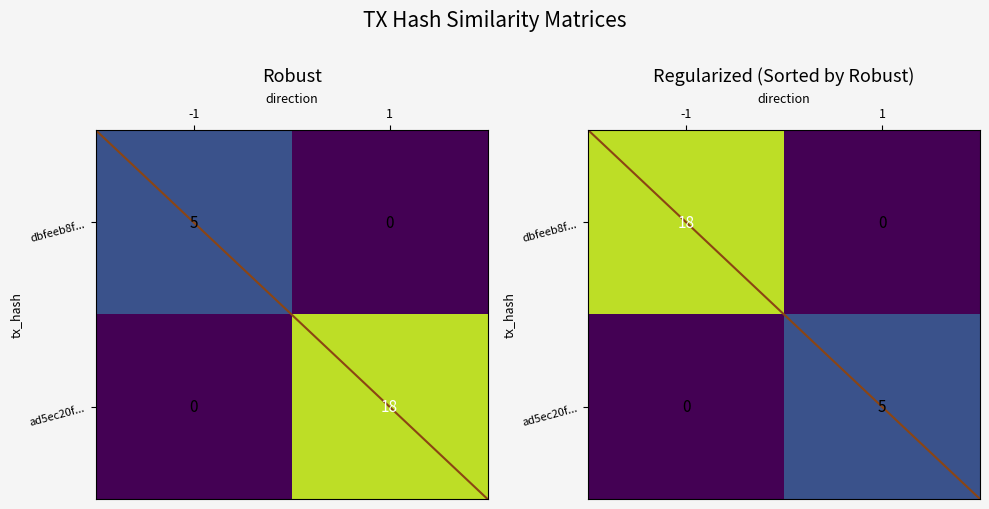

Is it true that dbfeeb8f... equals 0.0 at 1?

True